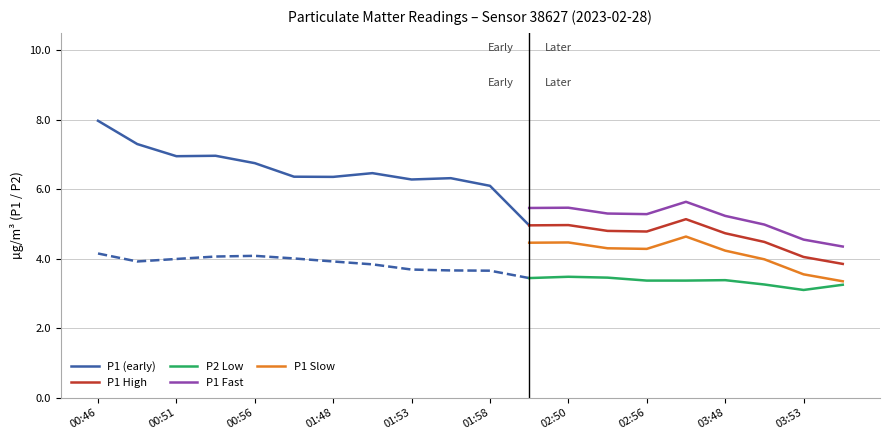

True or false: P1 Slow and P1 Fast cross at least once.

False